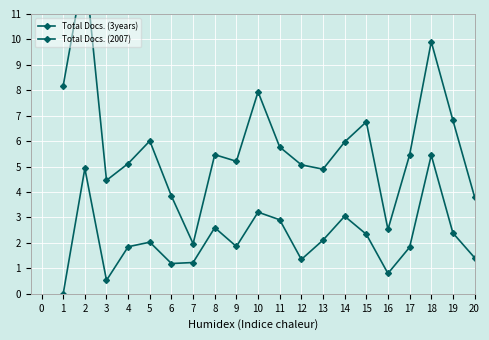

True or false: Total Docs. (3years) and Total Docs. (2007) intersect in this chart.

False